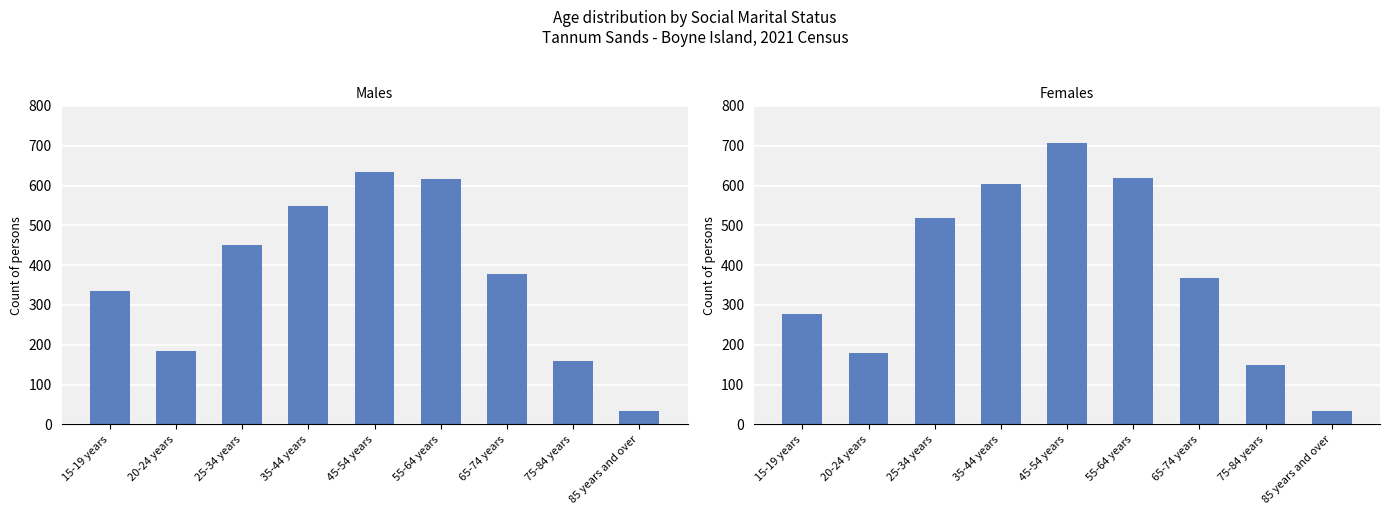

What is the difference between the maximum and minimum values in the Females series?

672